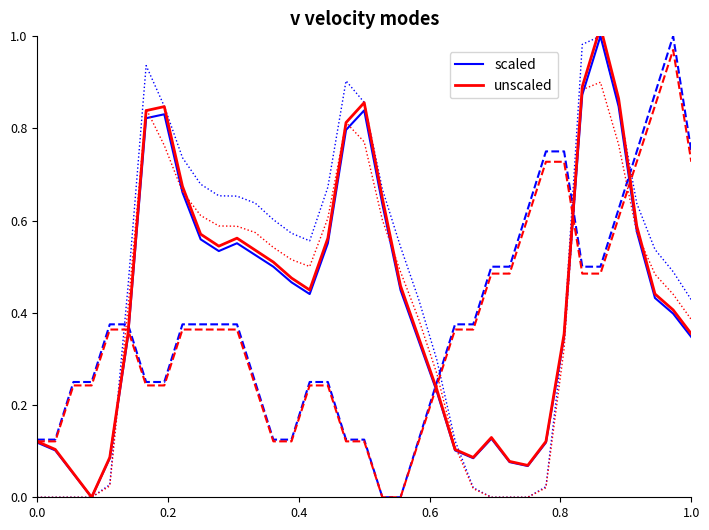

What are all the series names shown in the legend?

scaled, unscaled